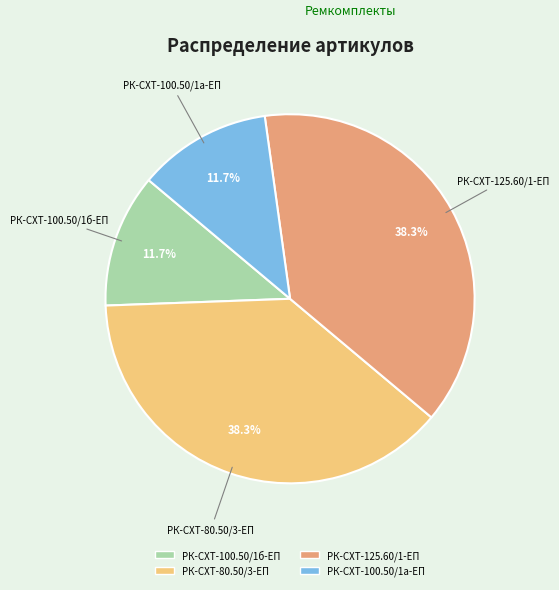

What is the ratio of the value at РК-СХТ-80.50/3-ЕП to the value at РК-СХТ-125.60/1-ЕП?

1.0